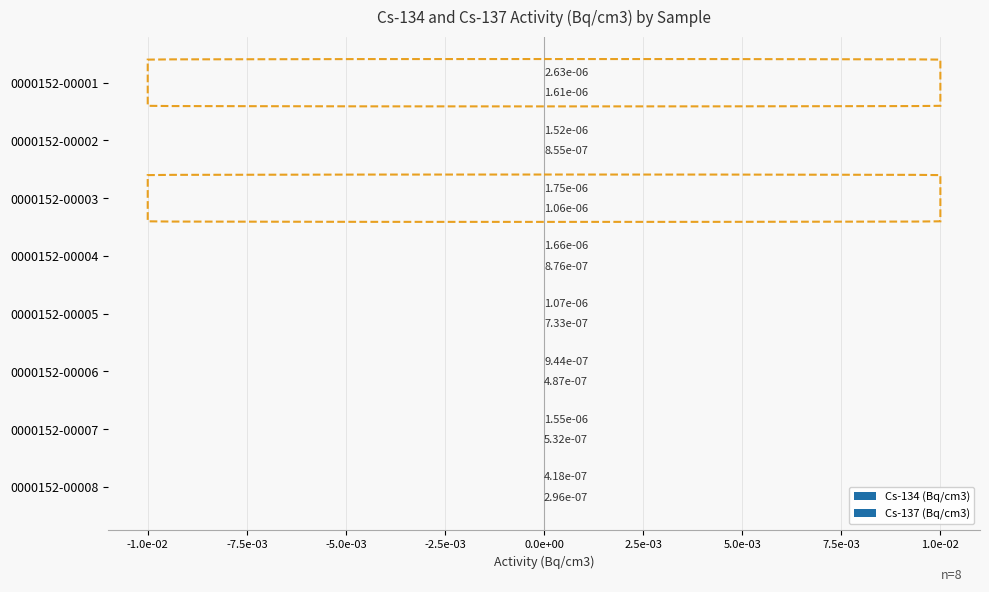

Reading right to left, extract all data points from this chart.

Cs-134 (Bq/cm3): 0.0	0.0	0.0	0.0	0.0	0.0	0.0	0.0
Cs-137 (Bq/cm3): 0.0	0.0	0.0	0.0	0.0	0.0	0.0	0.0